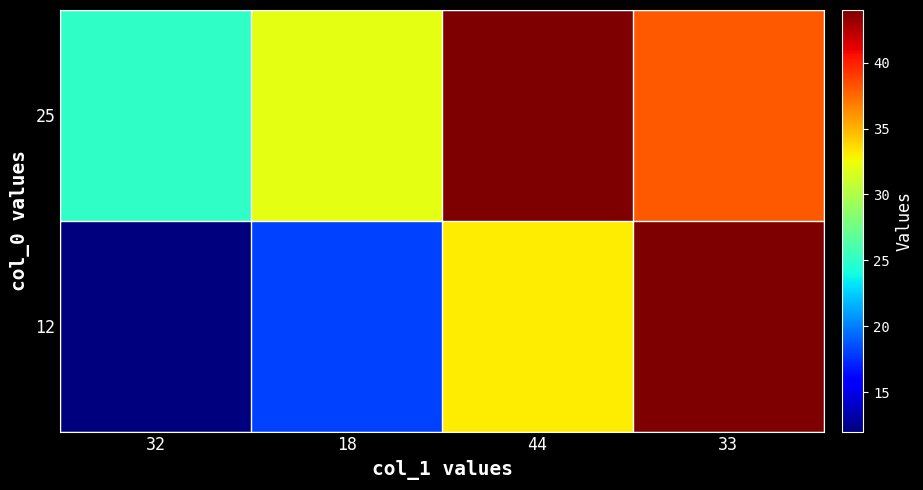

At how many categories does at least one series exceed 42?

2